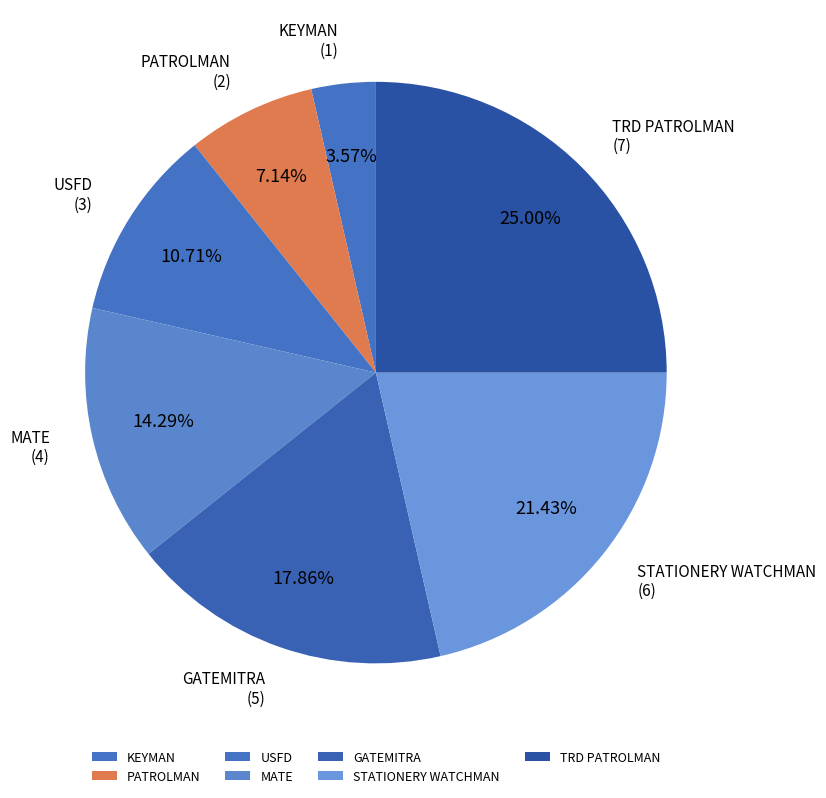

Does any single category account for the majority?

No